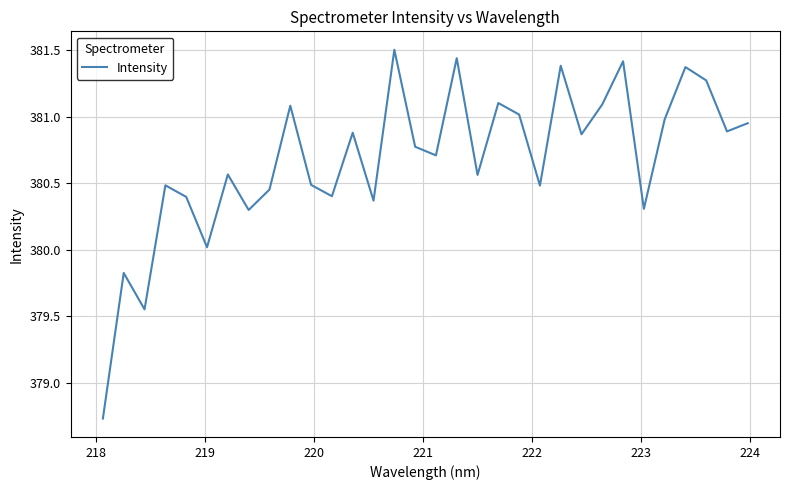

What is the greatest value displayed?

381.5